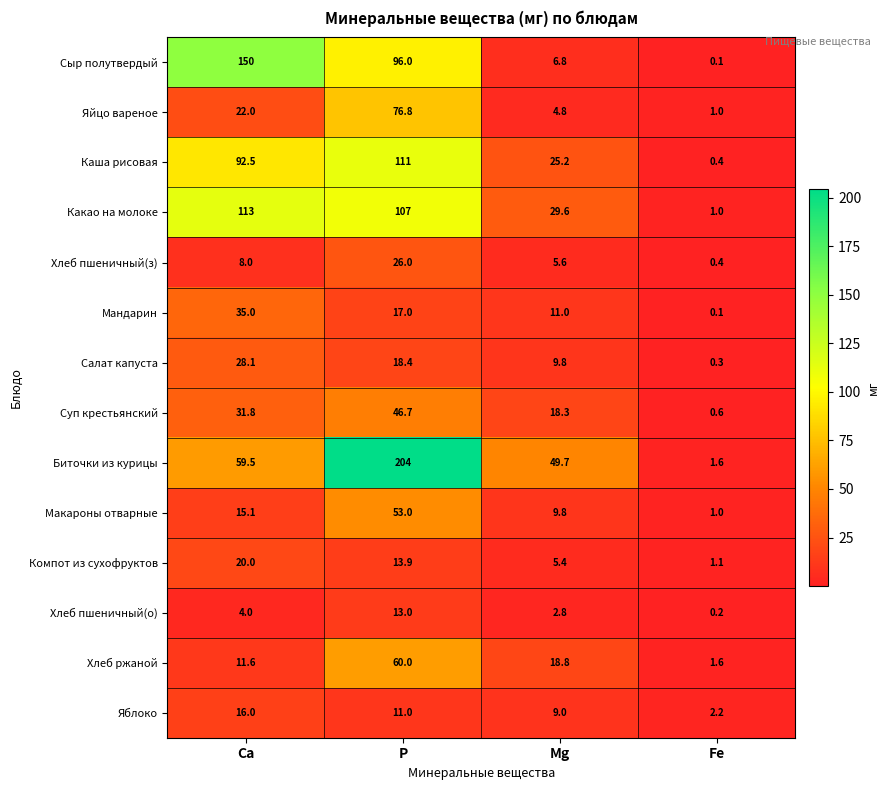

Rank the series by their maximum value, from lowest to highest.

Хлеб пшеничный(о), Яблоко, Компот из сухофруктов, Хлеб пшеничный(з), Салат капуста, Мандарин, Суп крестьянский, Макароны отварные, Хлеб ржаной, Яйцо вареное, Каша рисовая, Какао на молоке, Сыр полутвердый, Биточки из курицы